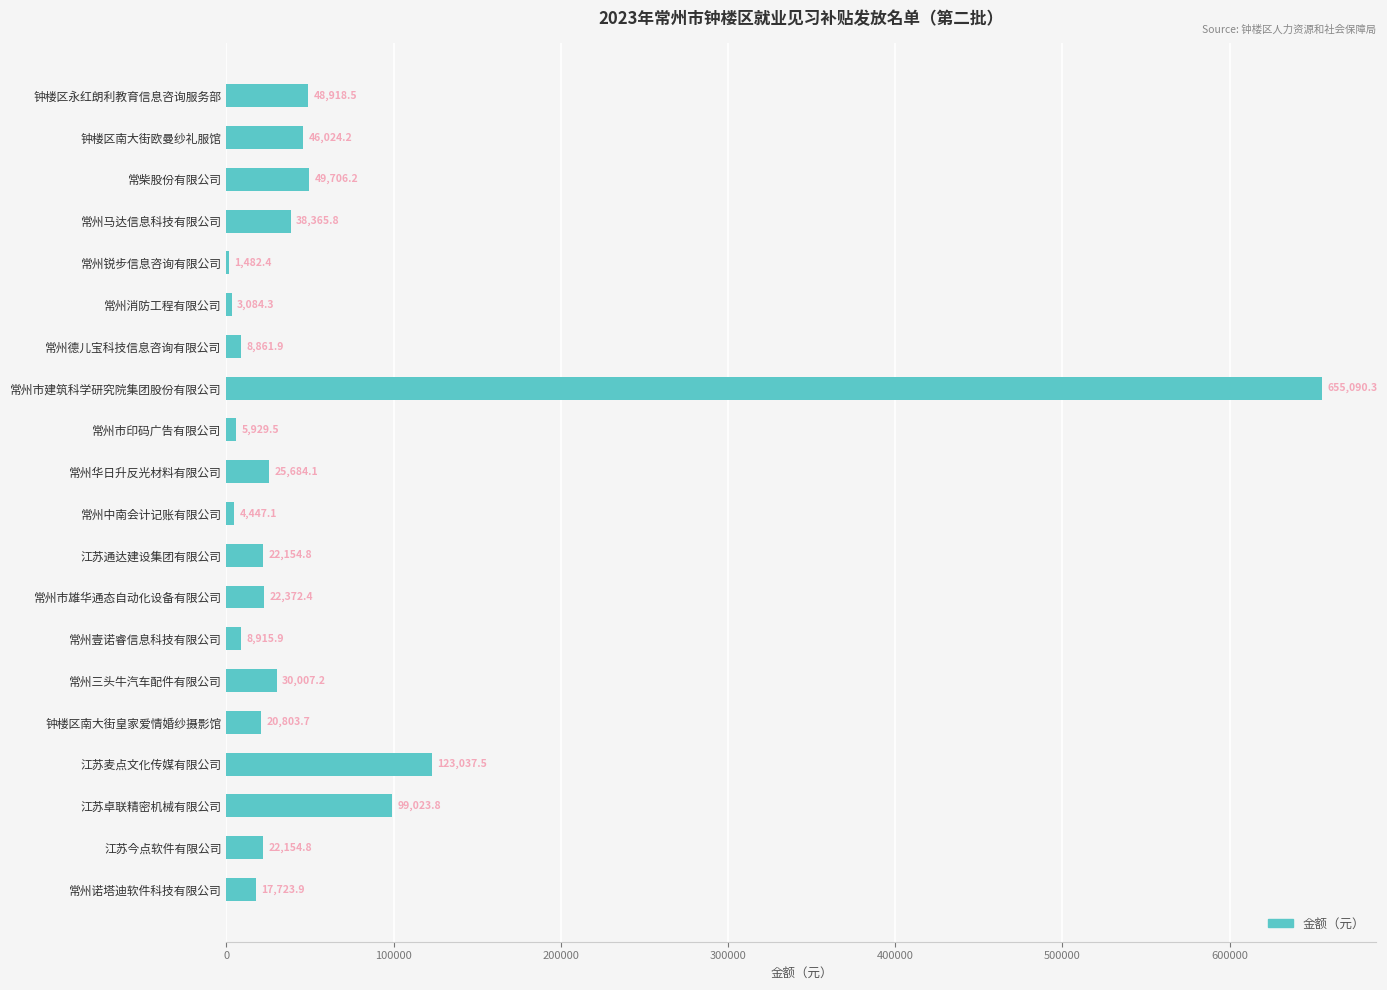

Approximately how many times larger is the value at 钟楼区南大街皇家爱情婚纱摄影馆 compared to 常州壹诺睿信息科技有限公司?

2.3